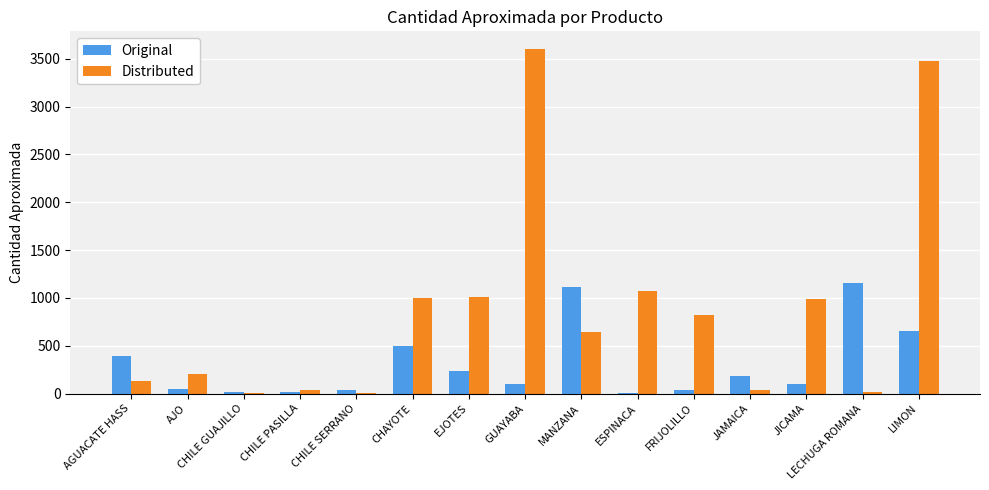

Is the value of Distributed at JICAMA greater than the value of Original at JICAMA?

Yes